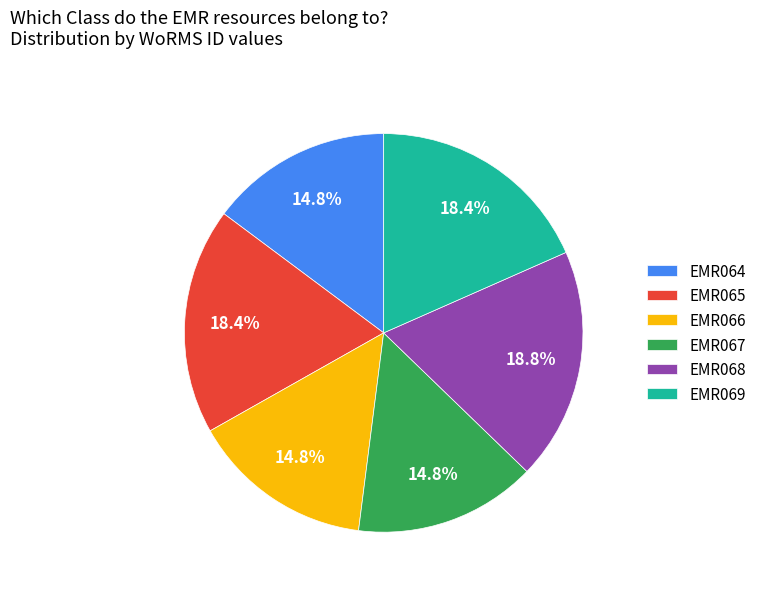

To the nearest percent, what is the difference between the largest and smallest slice percentages?

4%